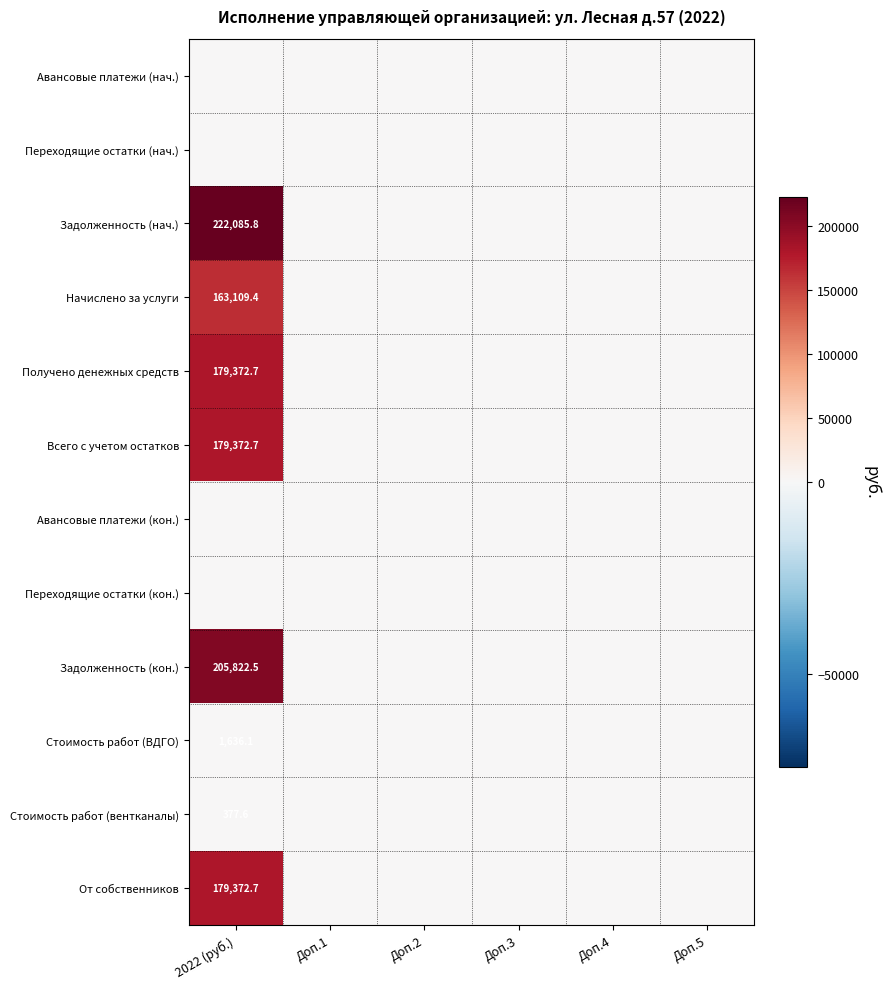

What is the greatest value displayed?

222085.8